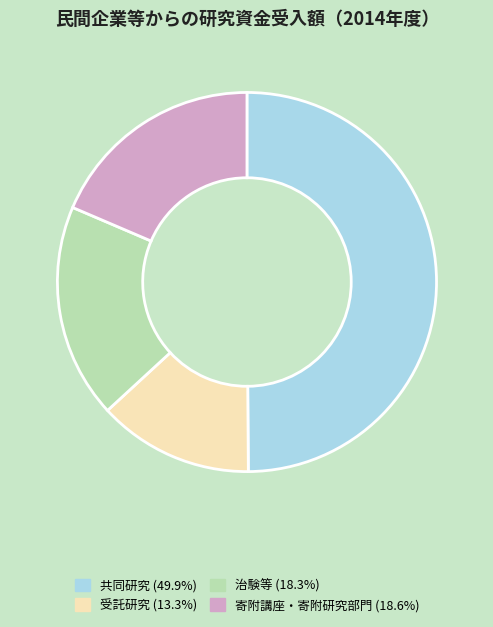

What is the largest slice in the pie chart?

共同研究